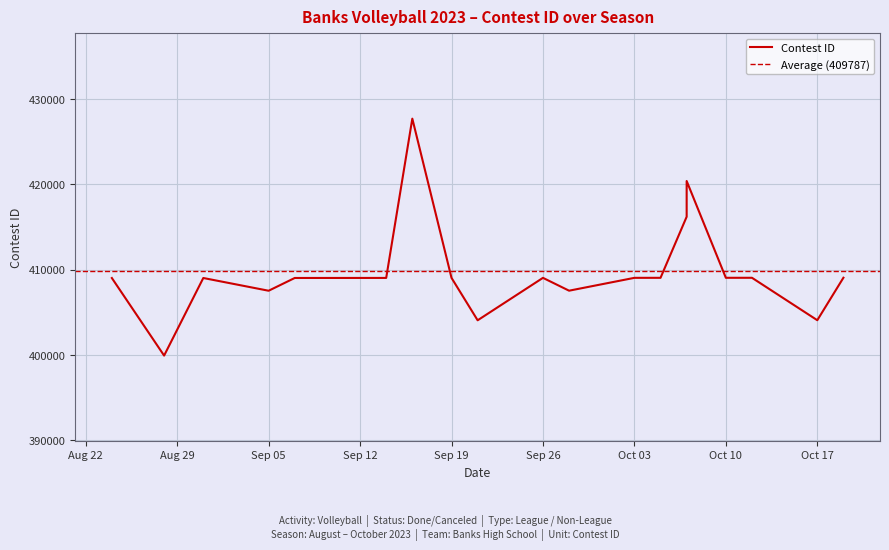

Approximately how many times larger is the value at 9/14/23 compared to 8/24/23?

1.0